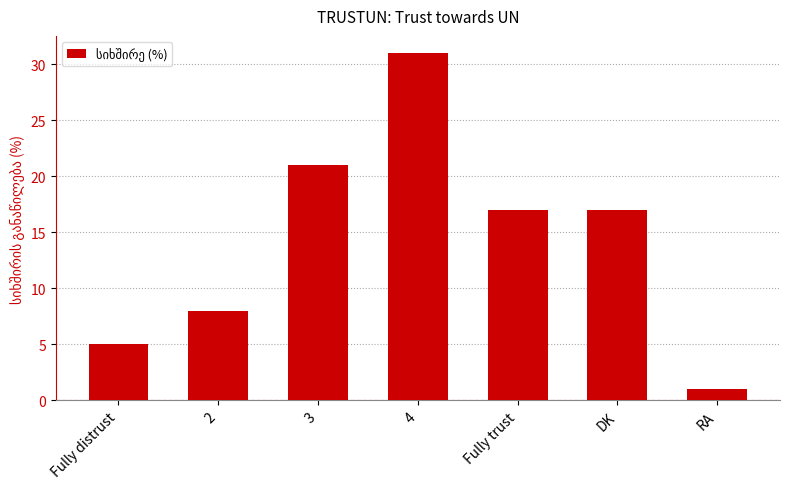

Where does the data first go above 17?

3